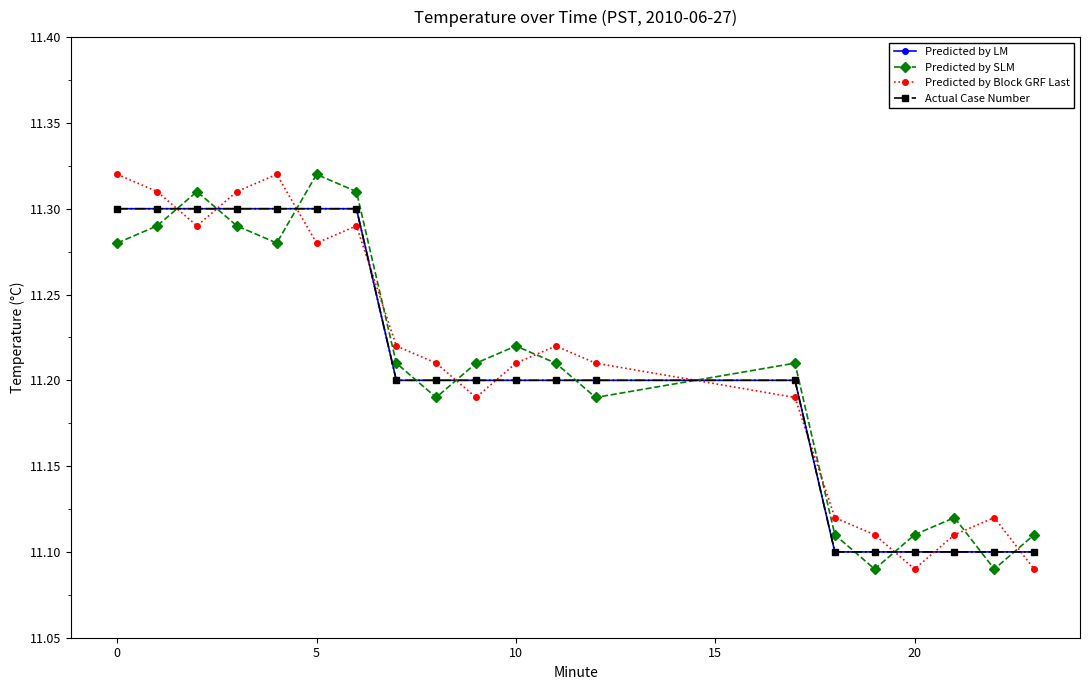

Is this an area chart (filled region under the line)?

No